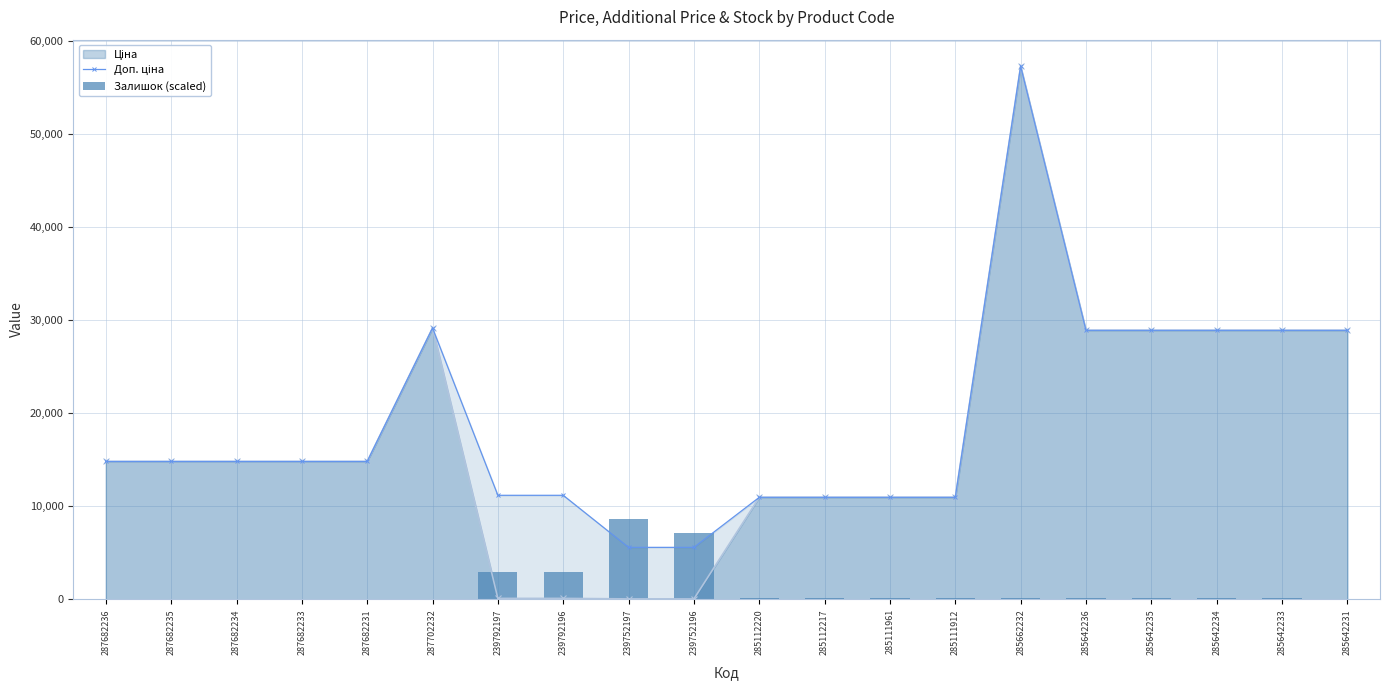

Is the value of Залишок (scaled) at 287702232 greater than the value of Доп. ціна at 285642231?

No